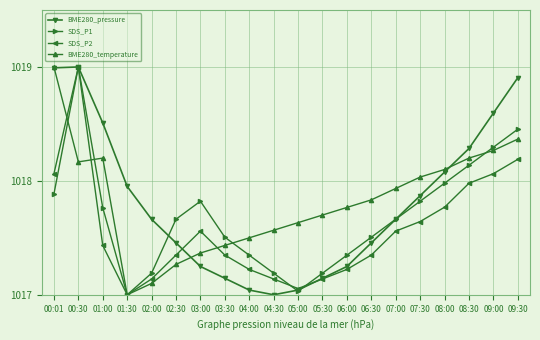

At which label does BME280_temperature reach its peak?

00:01